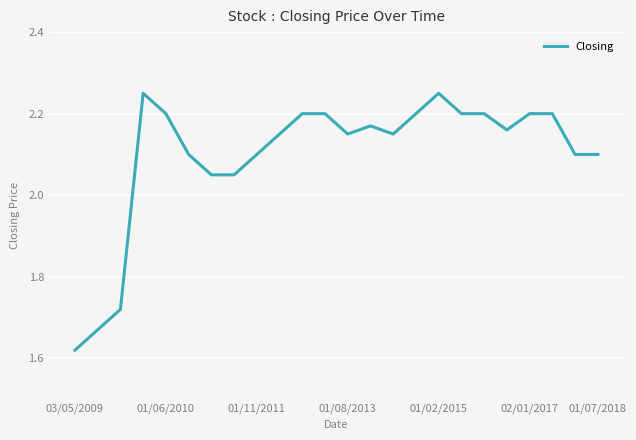

What is the difference between the maximum and minimum values?

0.6